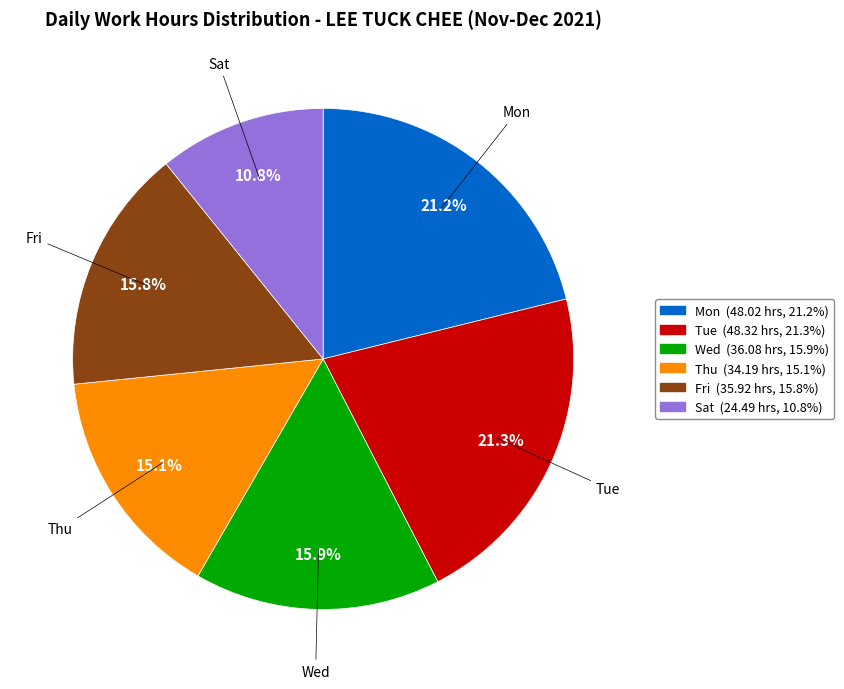

Does any single category account for the majority?

No